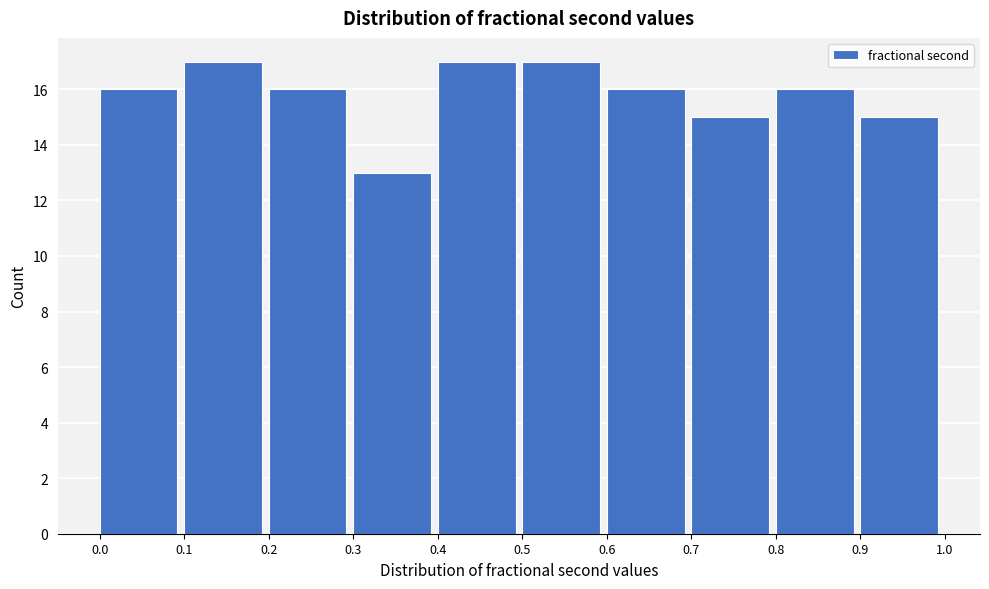

Reading left to right, list every bar in this chart as the range it spans on the x-axis followed by its height. The values are not printed on the chart, so give them approximately, as read against the axis.

0.0 to 0.1: 16
0.1 to 0.2: 17
0.2 to 0.3: 16
0.3 to 0.4: 13
0.4 to 0.5: 17
0.5 to 0.6: 17
0.6 to 0.7: 16
0.7 to 0.8: 15
0.8 to 0.9: 16
0.9 to 1.0: 15